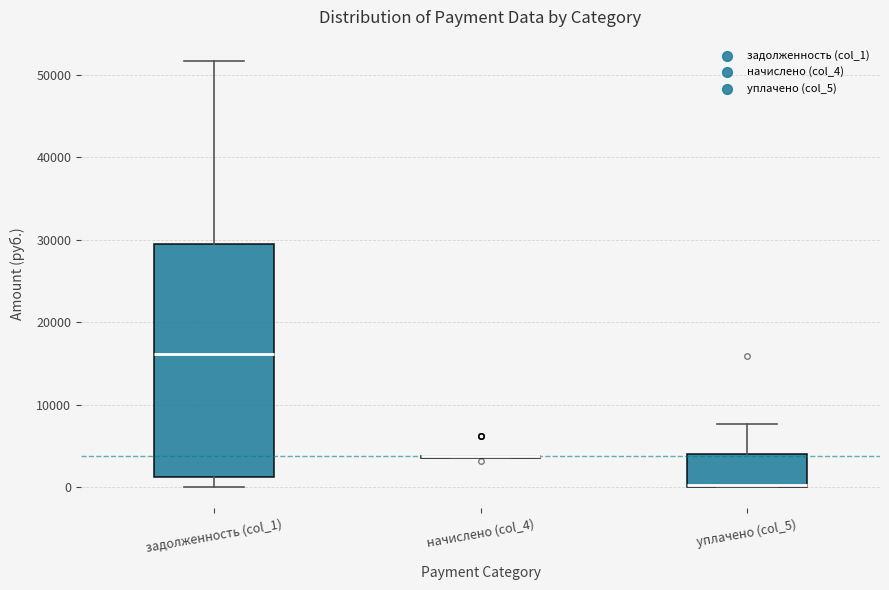

Comparing the boxes themselves (not the whiskers), which one is the tallest?

задолженность (col_1)